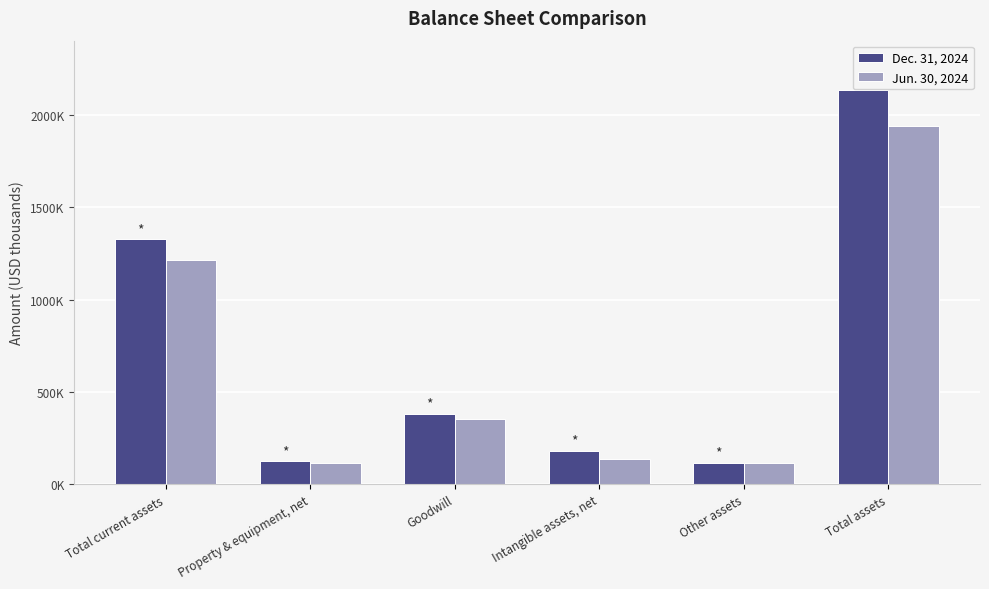

Between Goodwill and Other assets, which series saw the biggest shift?

Dec. 31, 2024